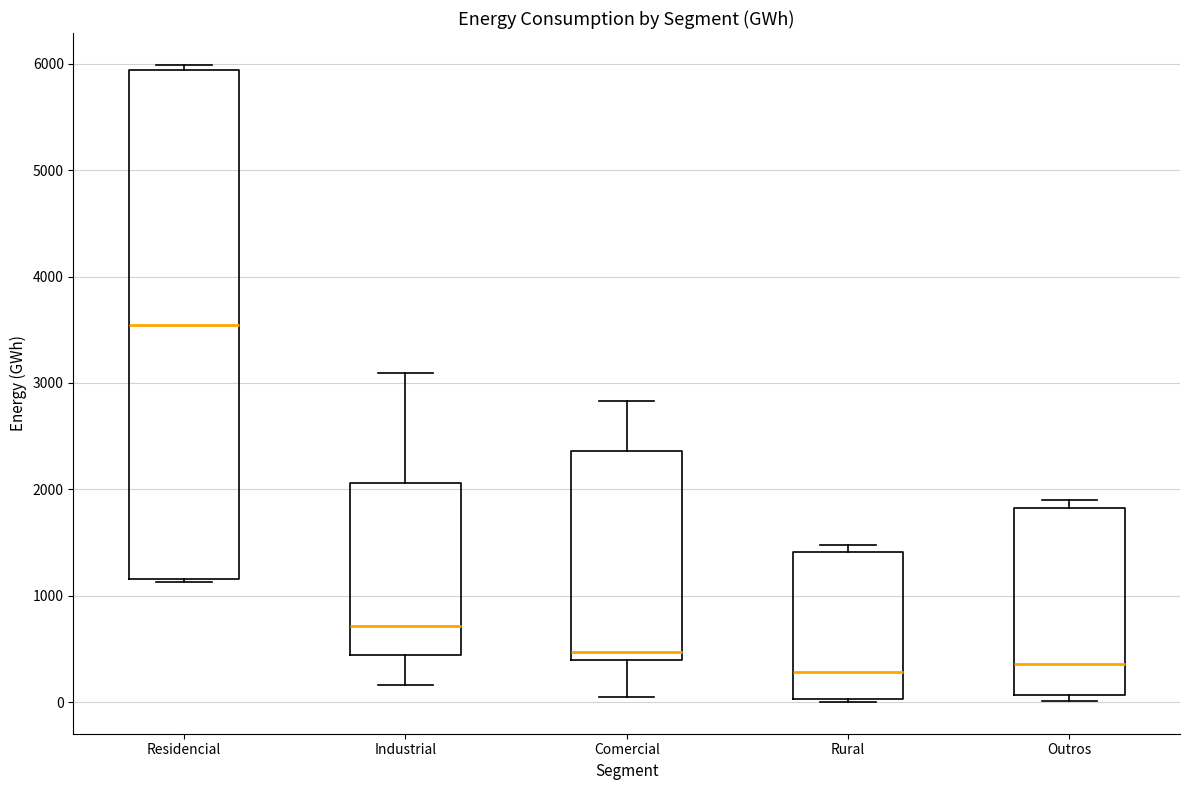

Which box's median line is the highest?

Residencial